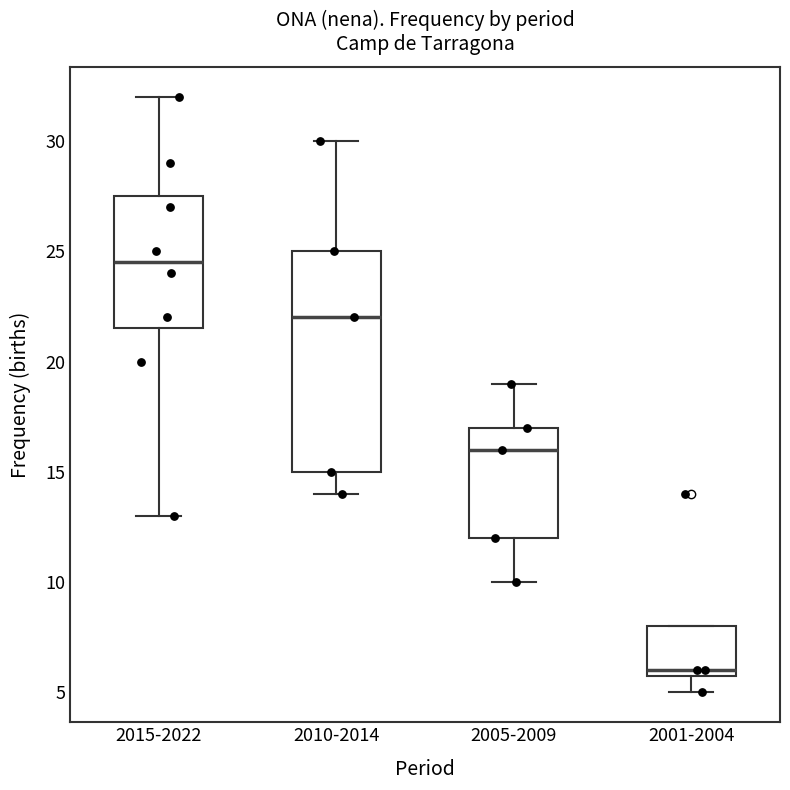

Comparing the boxes themselves (not the whiskers), which one is the tallest?

2010-2014